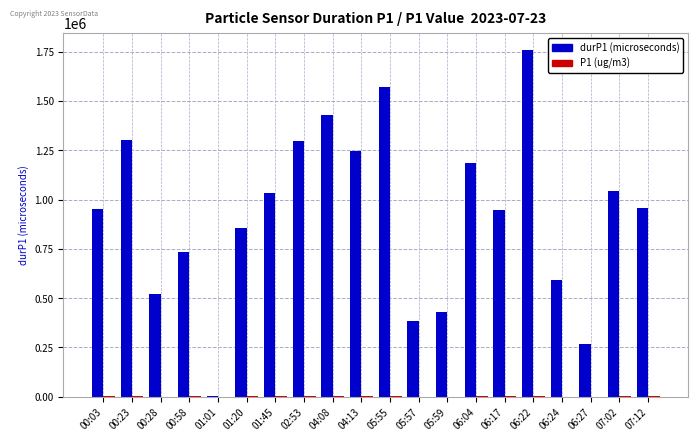

Which series has the largest total across all categories?

durP1 (microseconds)